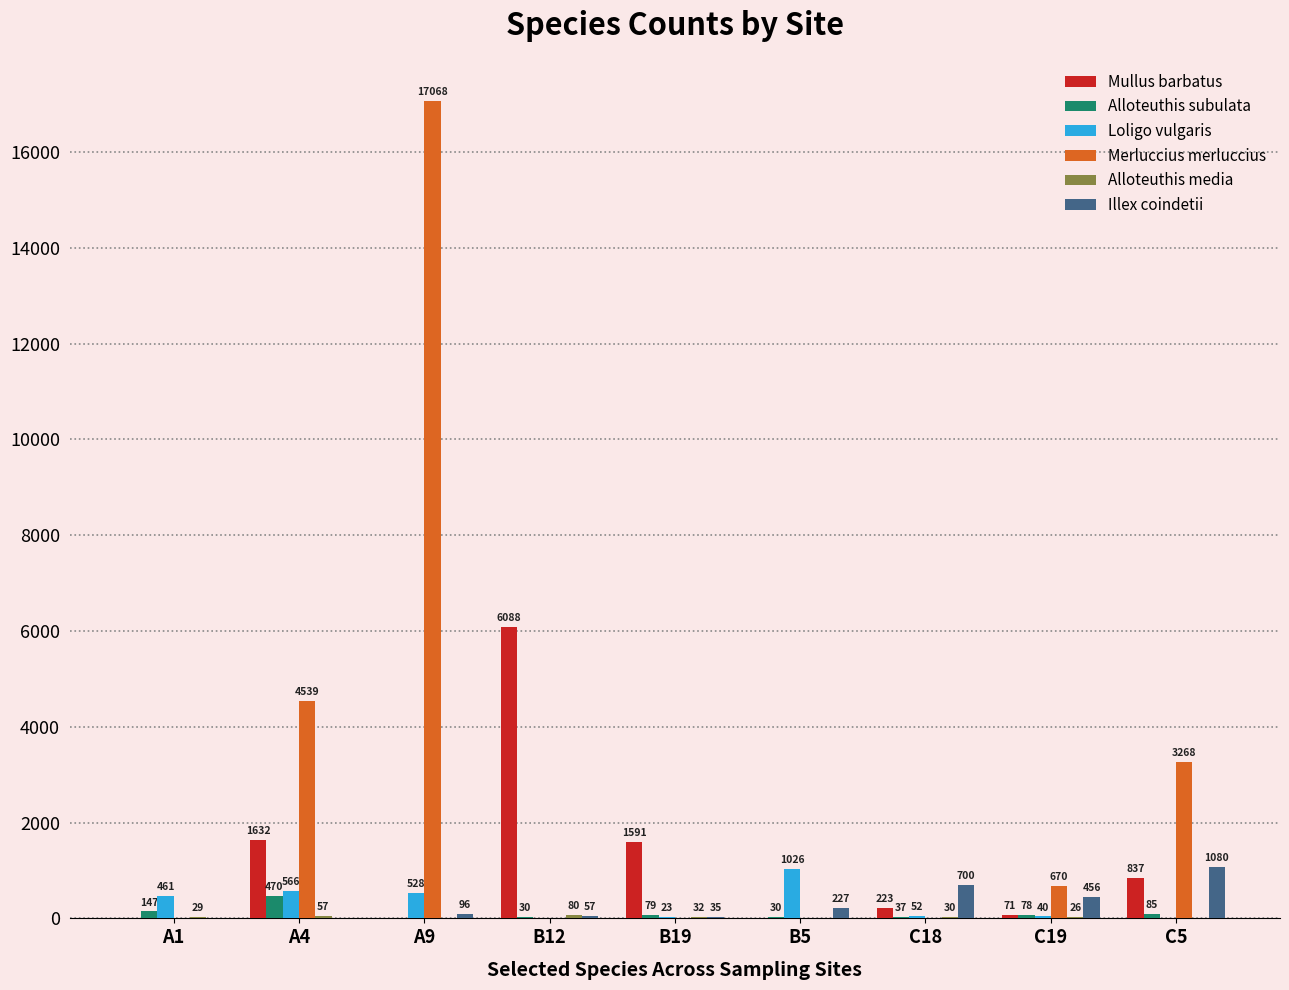

At which category is the sum across all series the highest?

A9